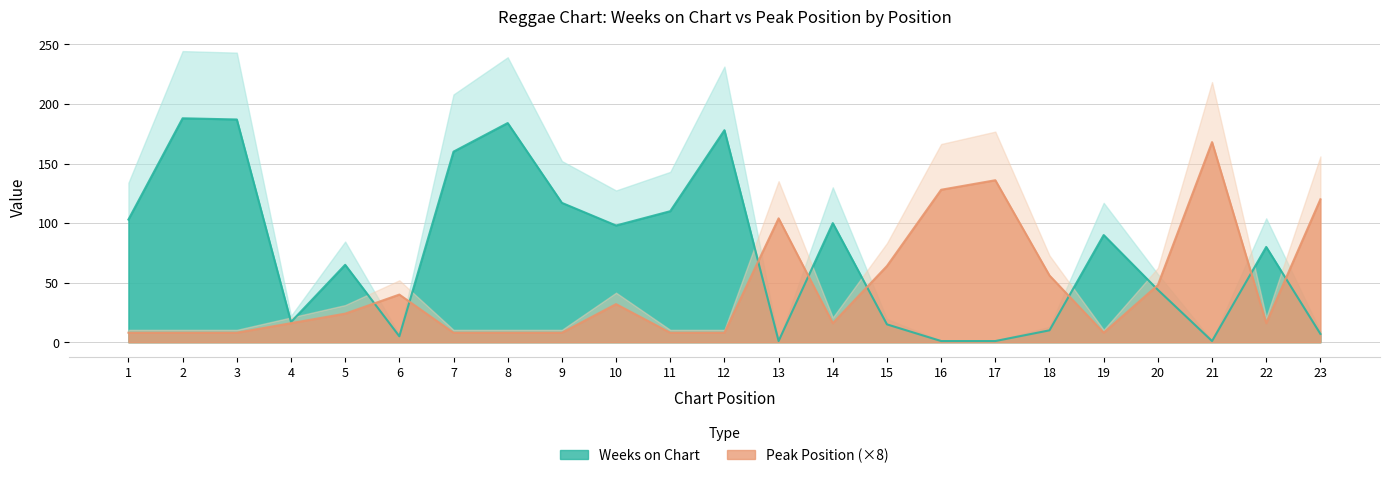

Count the number of categories in the chart.

23